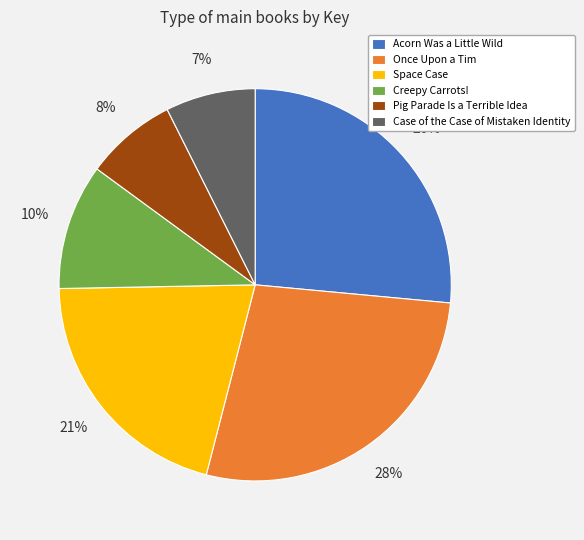

Which category has the biggest portion of the pie?

Once Upon a Tim